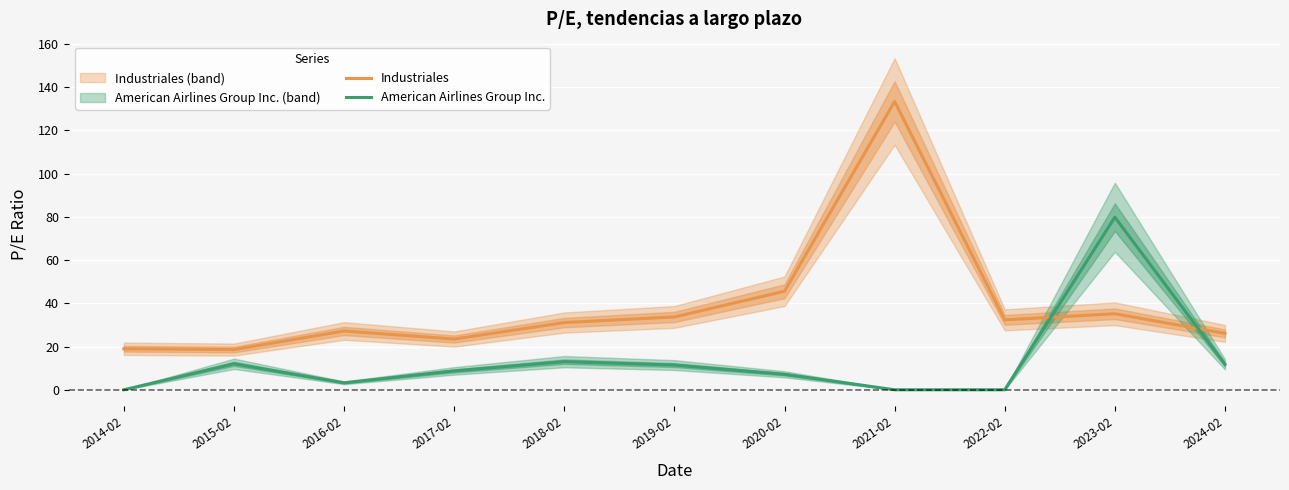

What is the average value of the Industriales series?

38.7